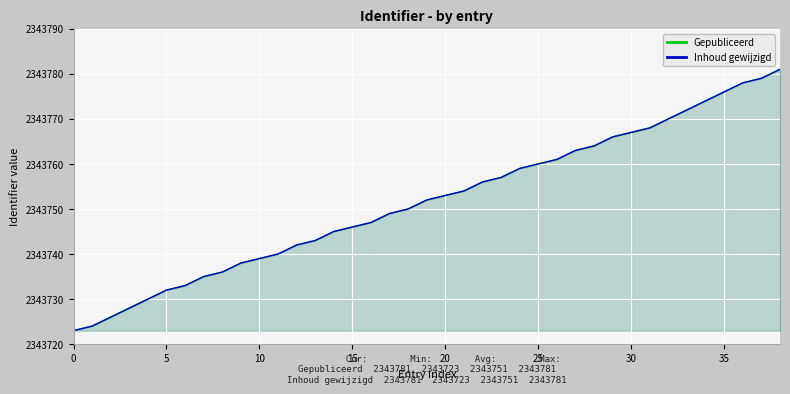

How many values in the Inhoud gewijzigd series exceed 2343752?

19